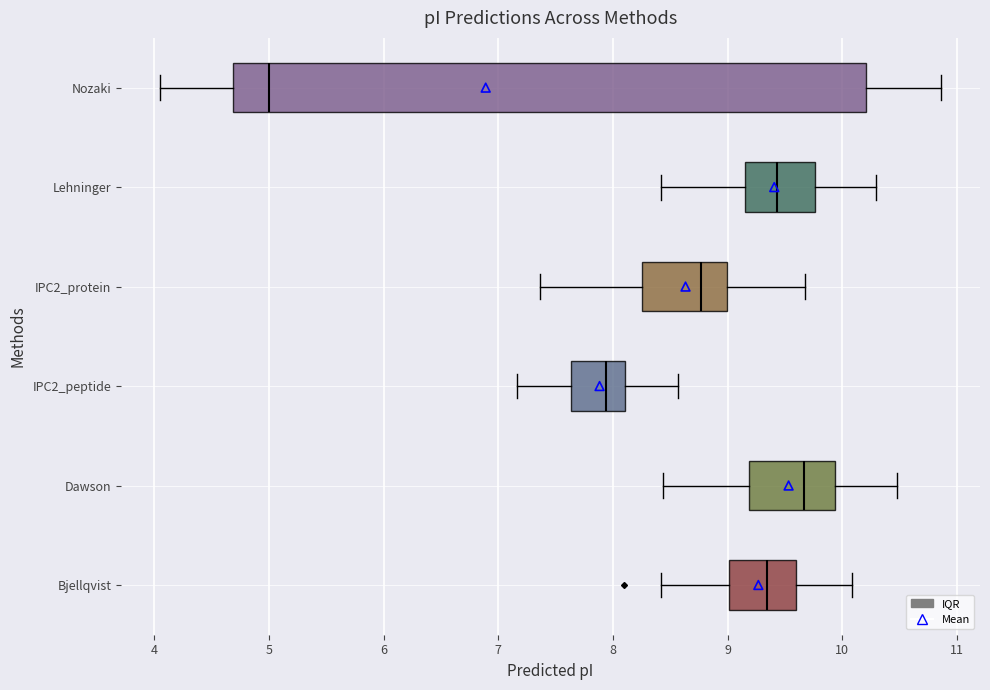

Which box has the furthest to the left median line?

Nozaki